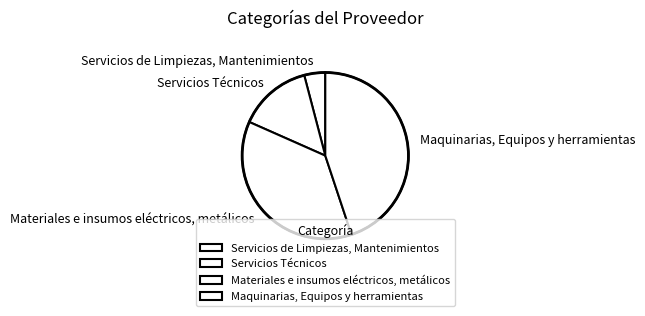

Does Servicios Técnicos represent more than half of the total?

No